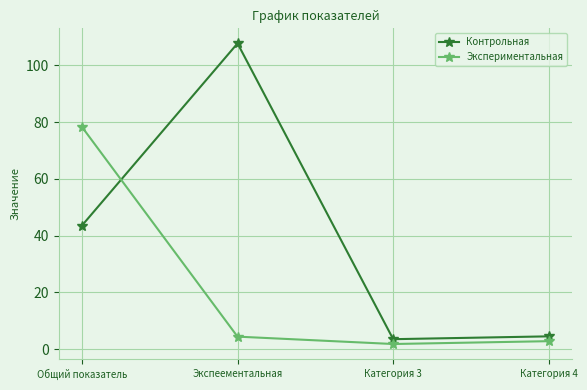

What is the difference between the Контрольная values at Категория 3 and Общий показатель?

40.0